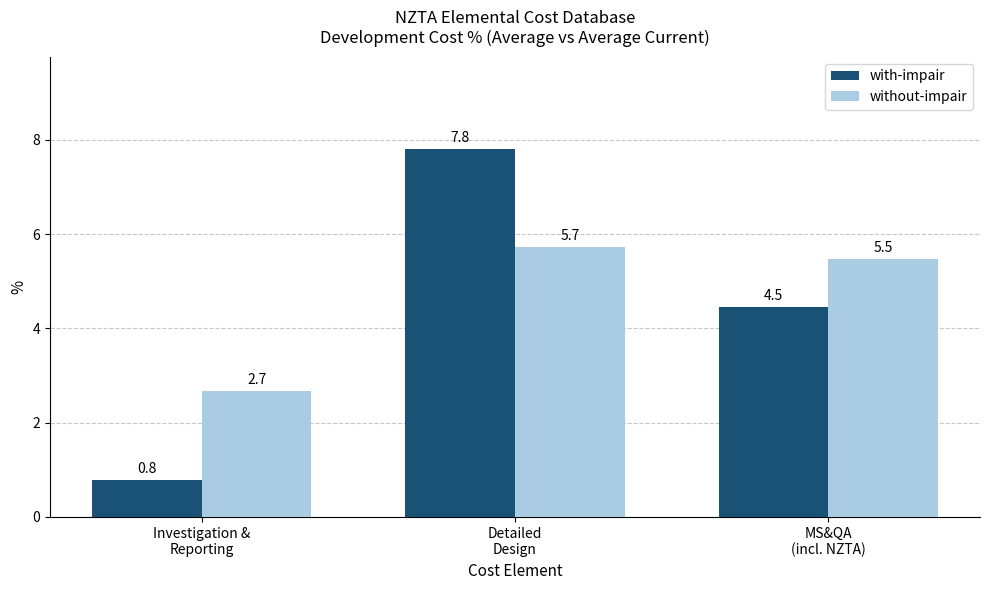

Reading left to right, list all the values displayed in this chart.

with-impair: 0.8	7.8	4.5
without-impair: 2.7	5.7	5.5